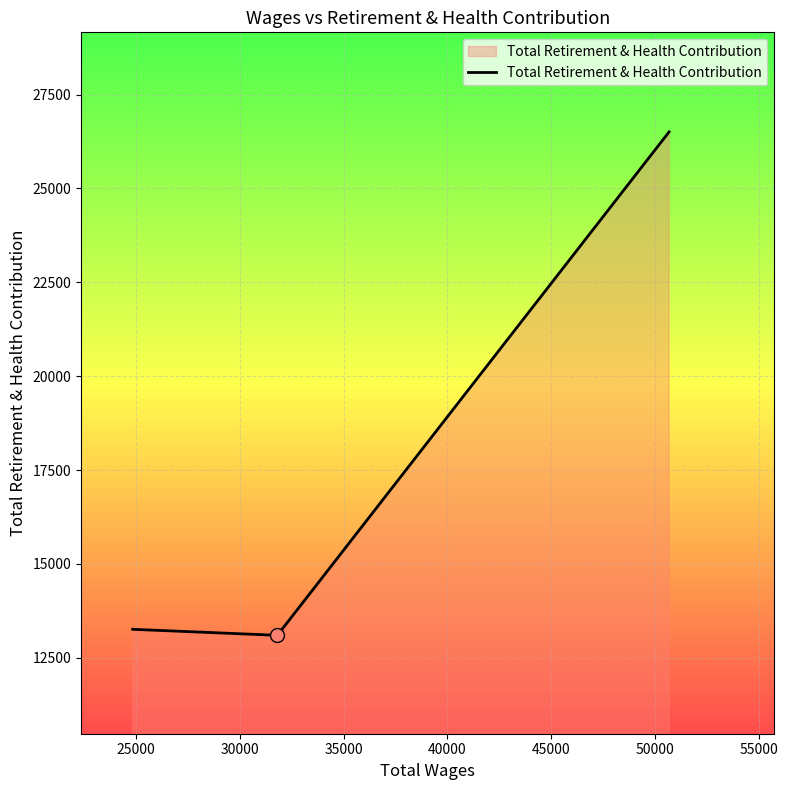

What is the minimum value shown in the chart?

13101